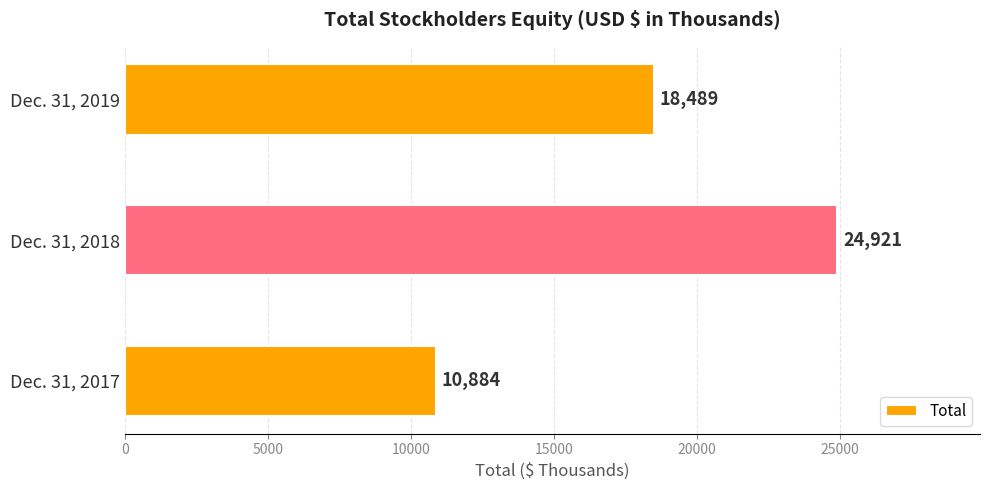

How many distinct data groups are displayed?

1